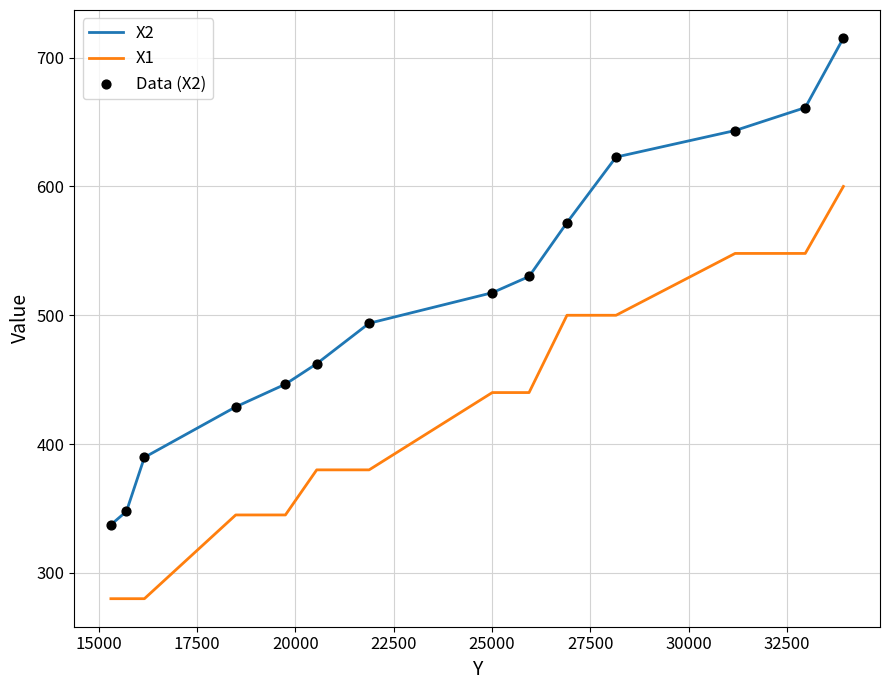

Which series has the largest total across all categories?

X2